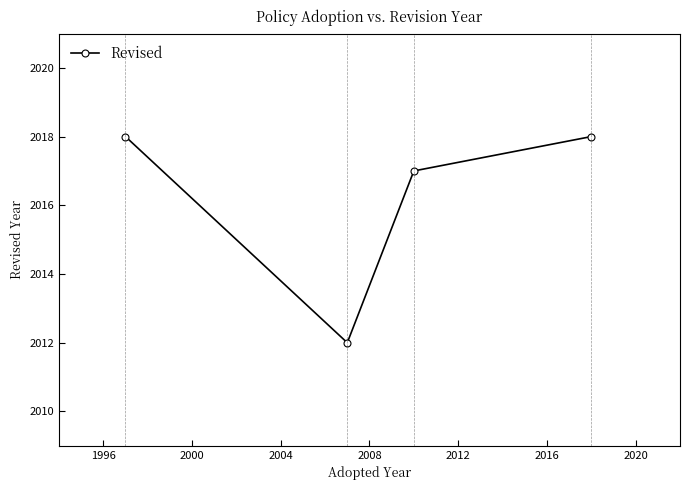

Count the number of categories in the chart.

4